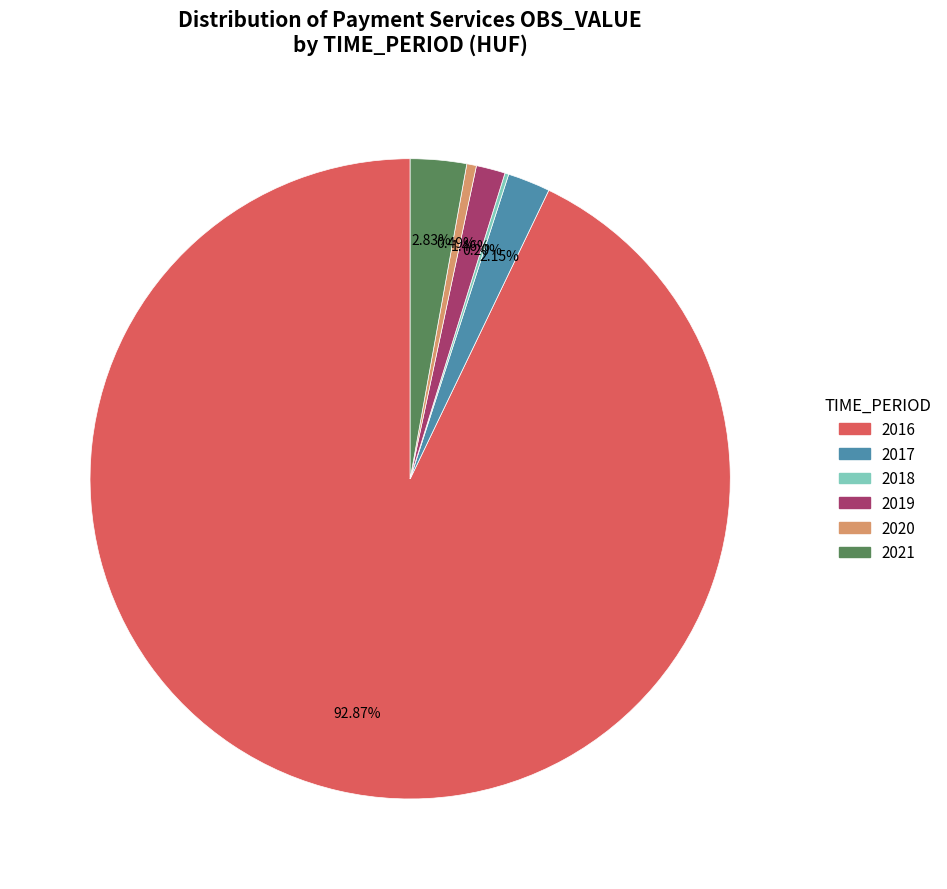

Do 2017 and 2021 together represent more than half of the pie?

No